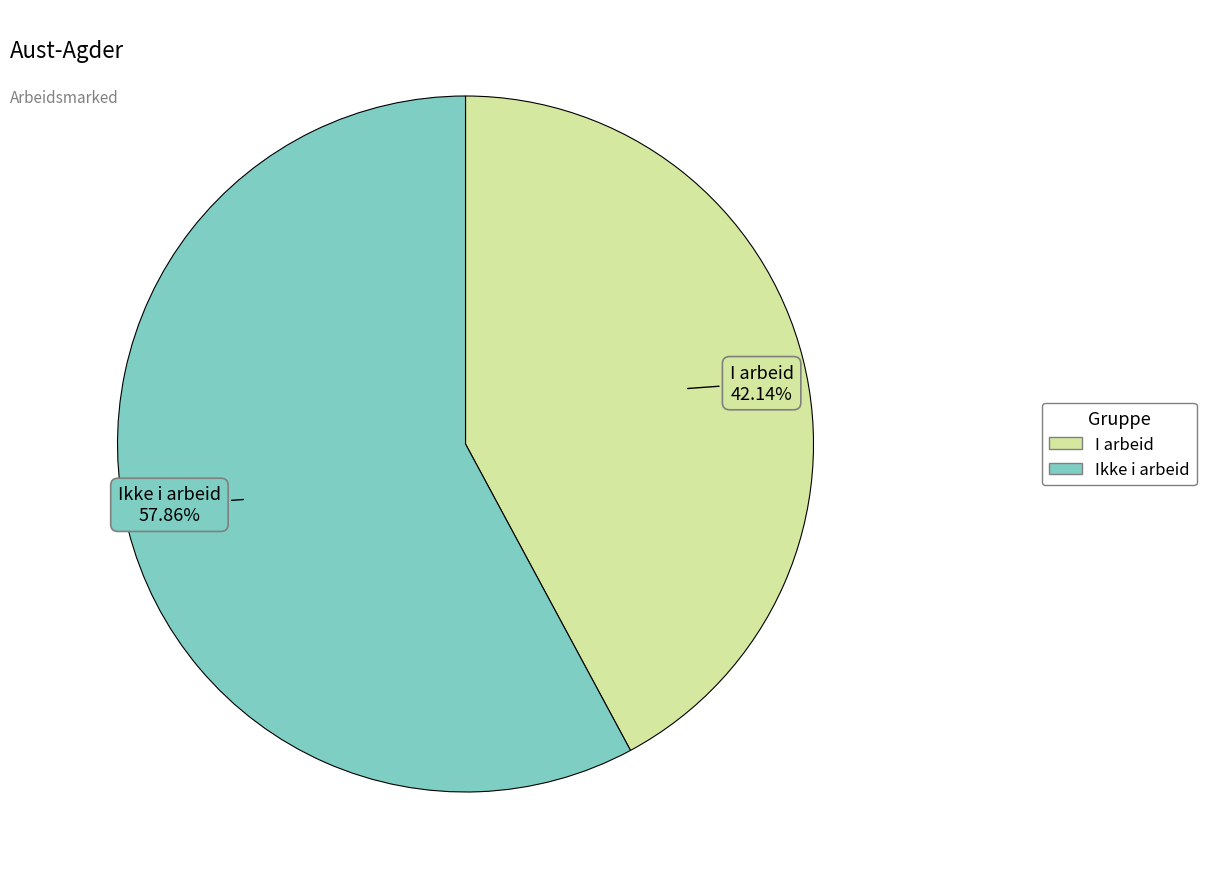

Which slice is the largest?

Ikke i arbeid